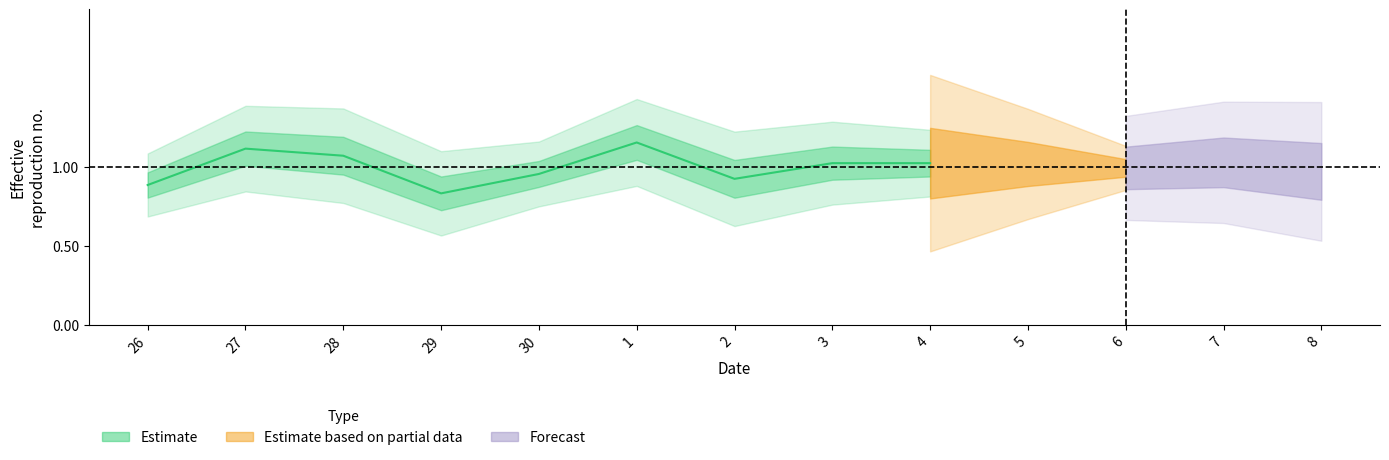

What is the change in value from 30 to 4?

+0.1